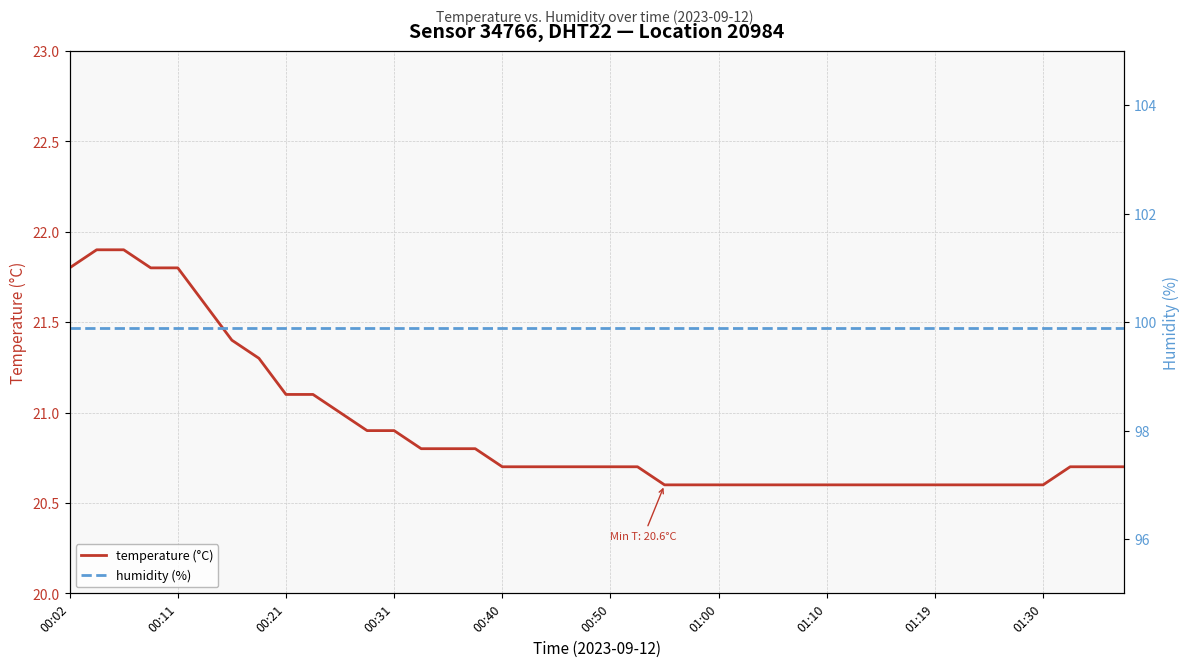

Does the chart have visible grid lines?

Yes